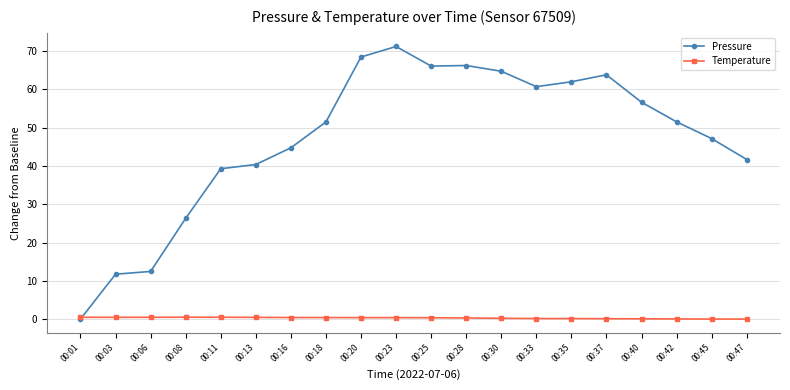

What is the approximate value of Temperature at 00:33?

0.1